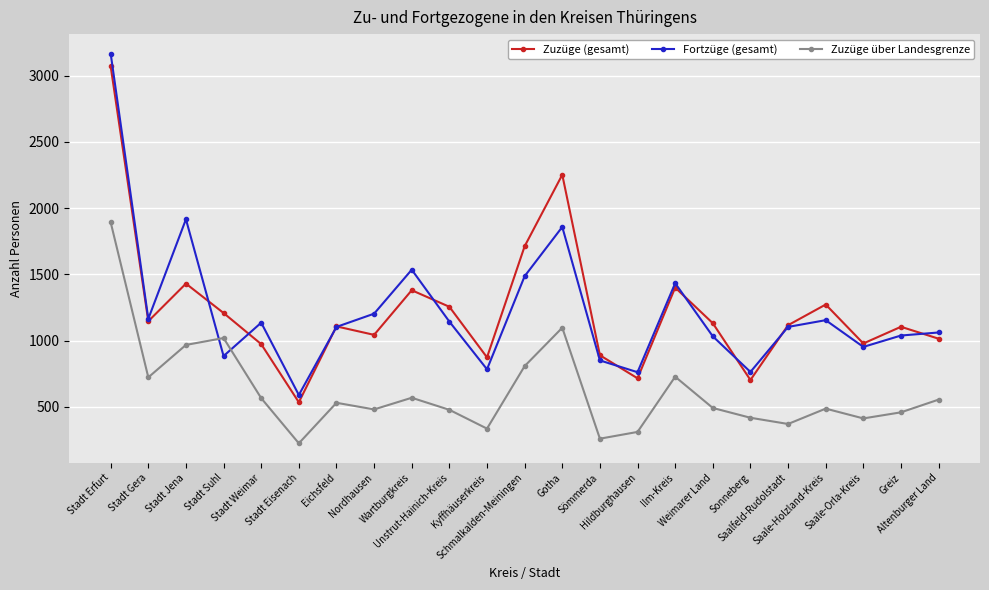

How many intersections are there between Zuzüge über Landesgrenze and Fortzüge (gesamt)?

2